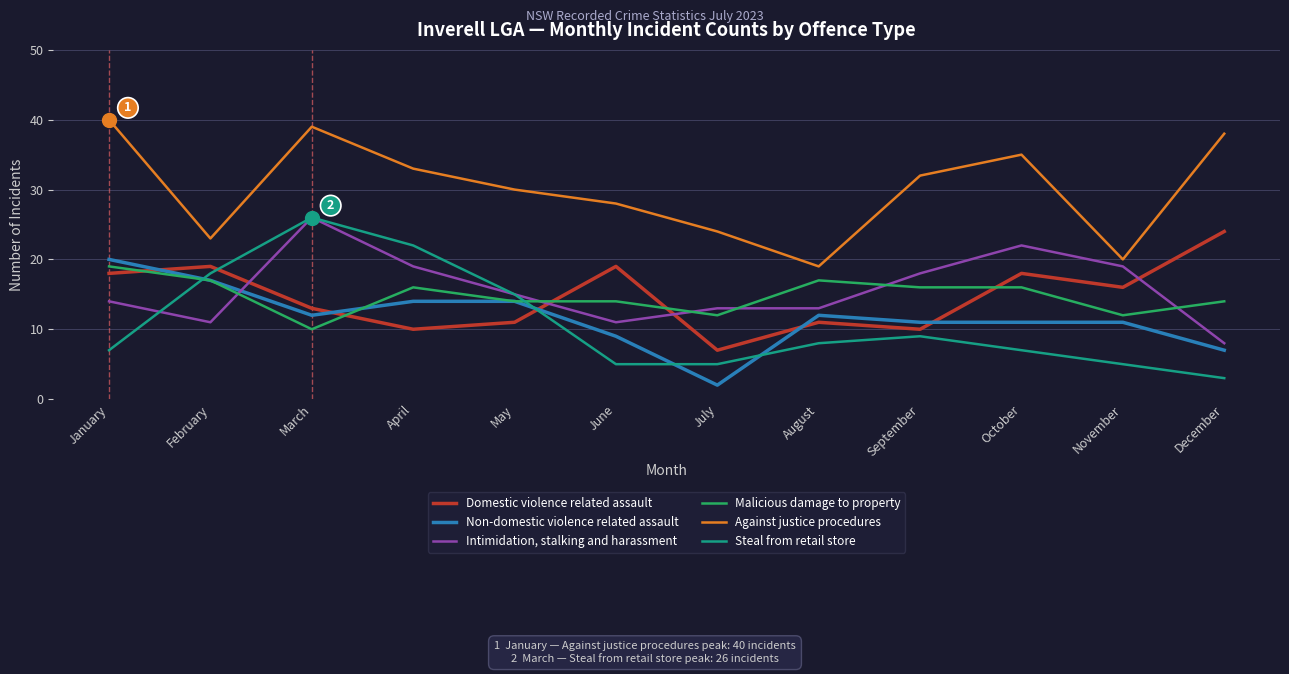

Rank the series at July from highest to lowest value.

Against justice procedures, Intimidation, stalking and harassment, Malicious damage to property, Domestic violence related assault, Steal from retail store, Non-domestic violence related assault